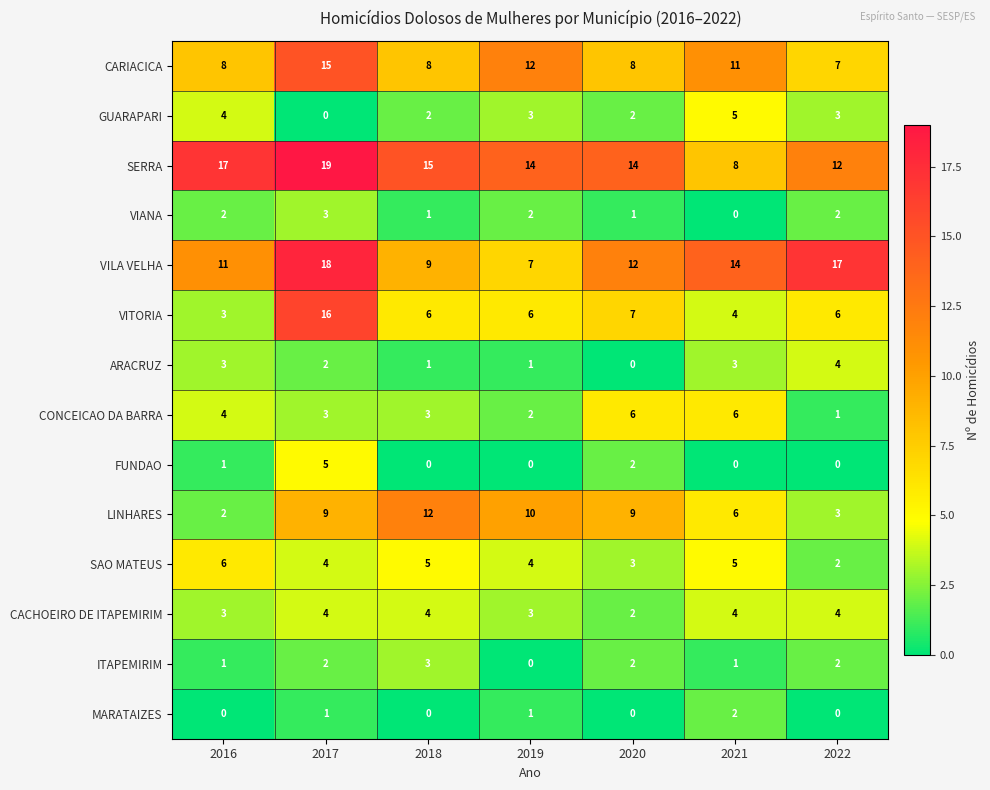

What is the maximum value shown in the chart?

19